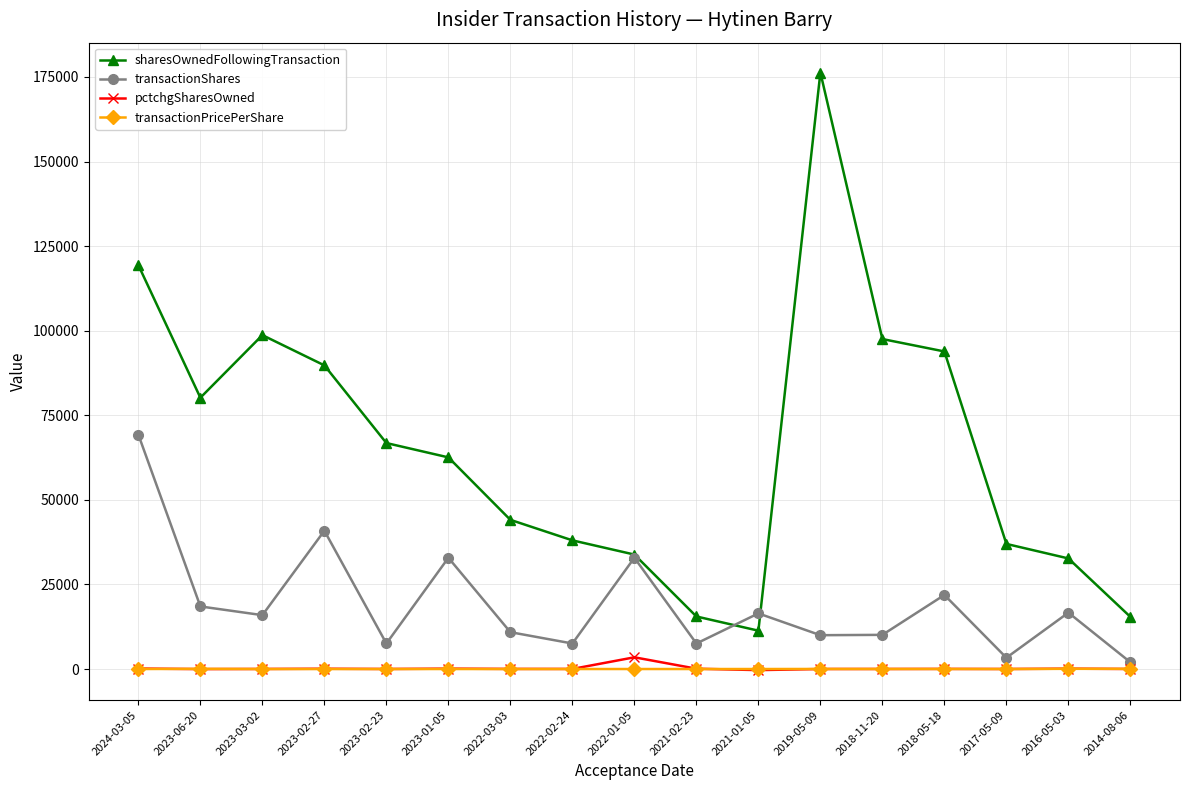

True or false: transactionPricePerShare and sharesOwnedFollowingTransaction cross at least once.

False